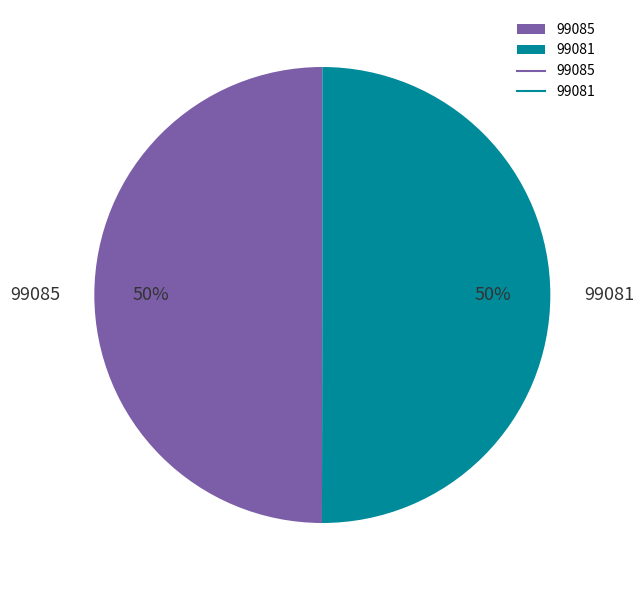

Combined, do 99081 and 99085 account for over 50%?

Yes